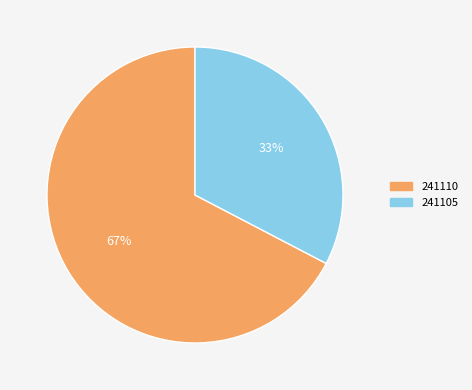

What is the smallest slice in the pie chart?

241105